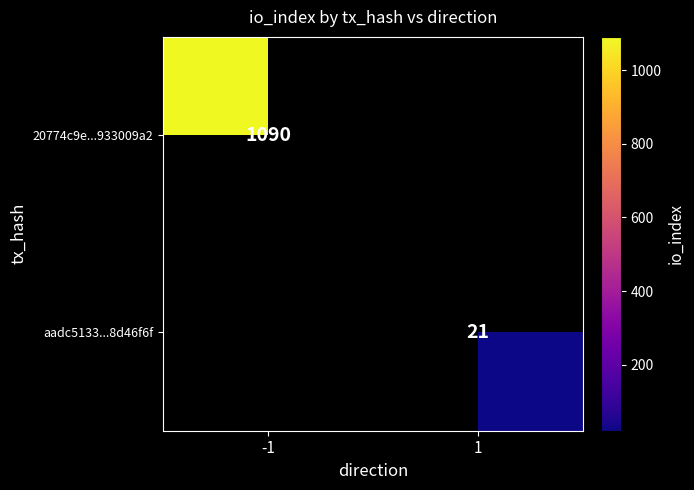

The value of 20774c9e...933009a2 at -1 is 1465. True or false?

False